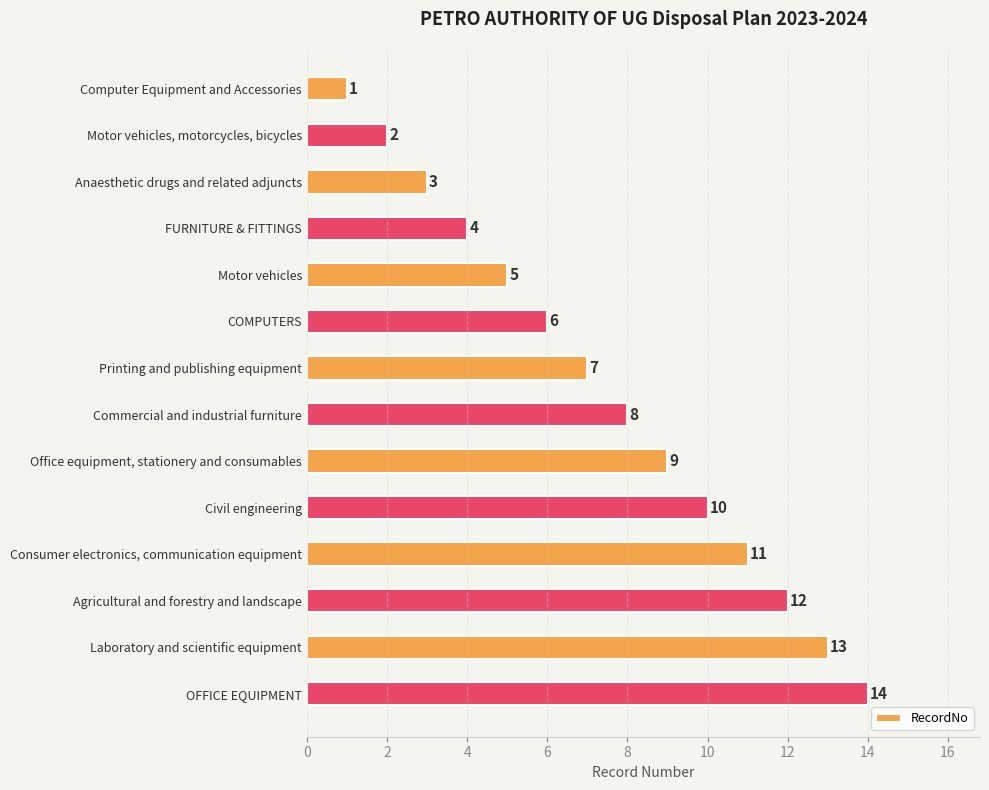

What is the value of the 10th bar from the top?

10